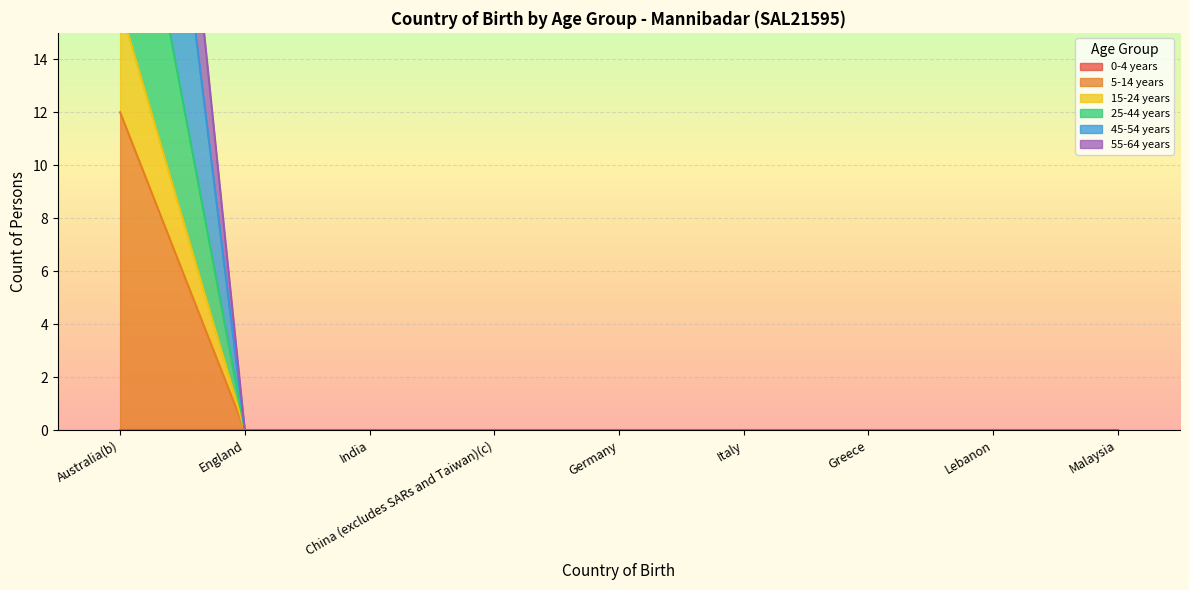

True or false: 25-44 years and 55-64 years intersect in this chart.

False